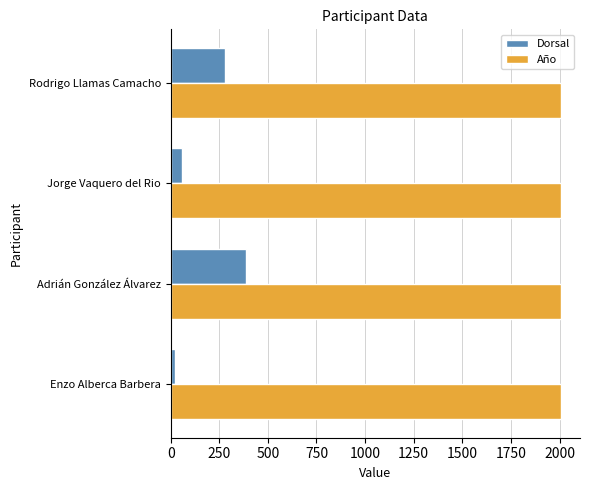

What is the sum of all Dorsal values?

746